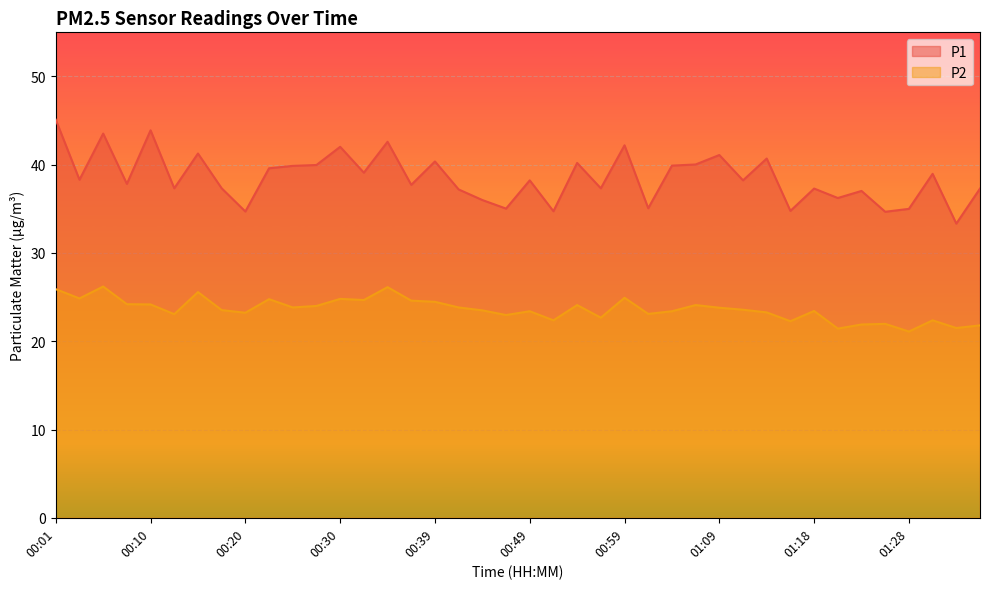

True or false: P1 and P2 intersect in this chart.

False